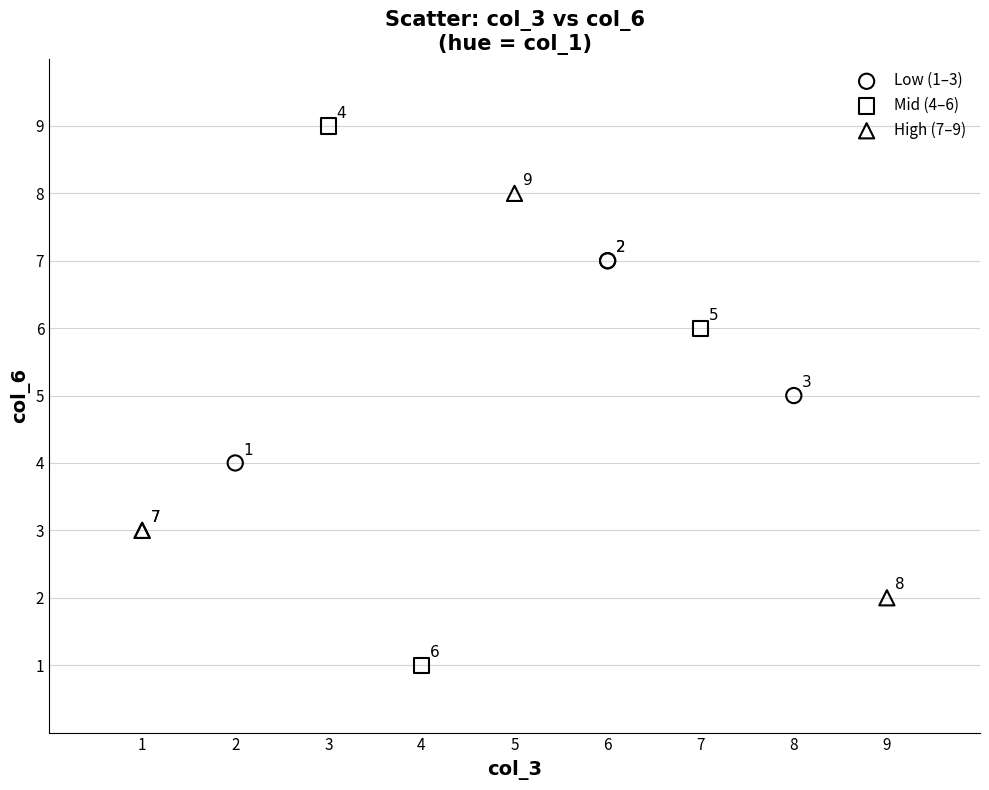

Which series reaches the maximum Y coordinate?

Mid (4–6)